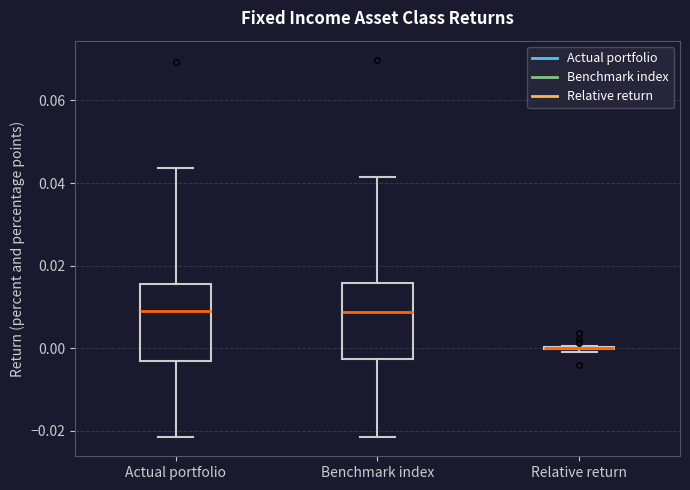

Reading left to right, transcribe this box plot: for each box, give where its median line is, the range the box spans, and where its two whiskers end, as read against the y-axis. The values are not printed on the chart, so give them approximately, as read against the axis.

Actual portfolio: median 0.010, box -0.004 to 0.016, whiskers -0.022 to 0.044
Benchmark index: median 0.008, box -0.002 to 0.016, whiskers -0.022 to 0.042
Relative return: box collapsed to a line at 0.000, whiskers 0.000 to 0.000